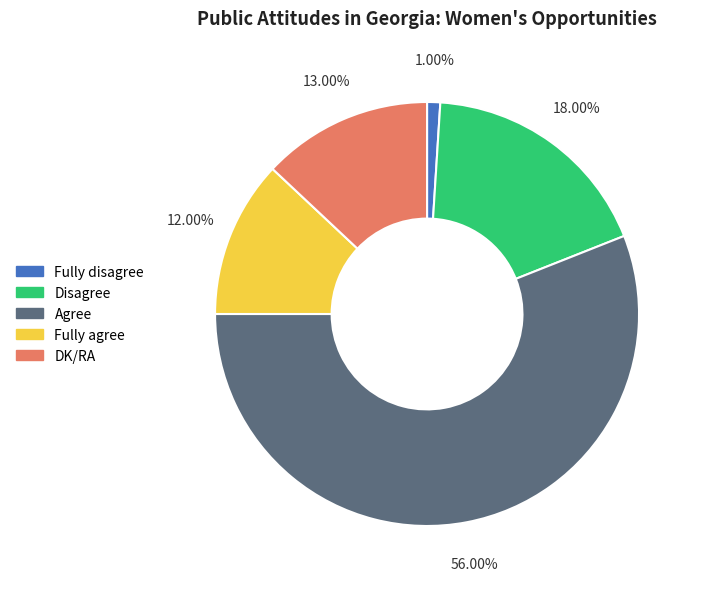

The Disagree slice represents 18% of the pie. True or false?

True